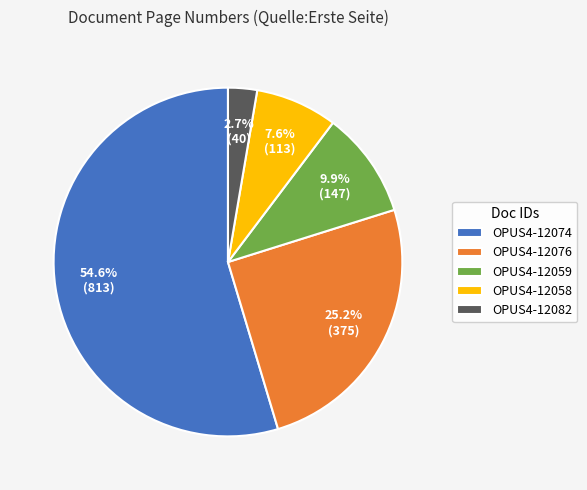

Does any single category account for the majority?

Yes